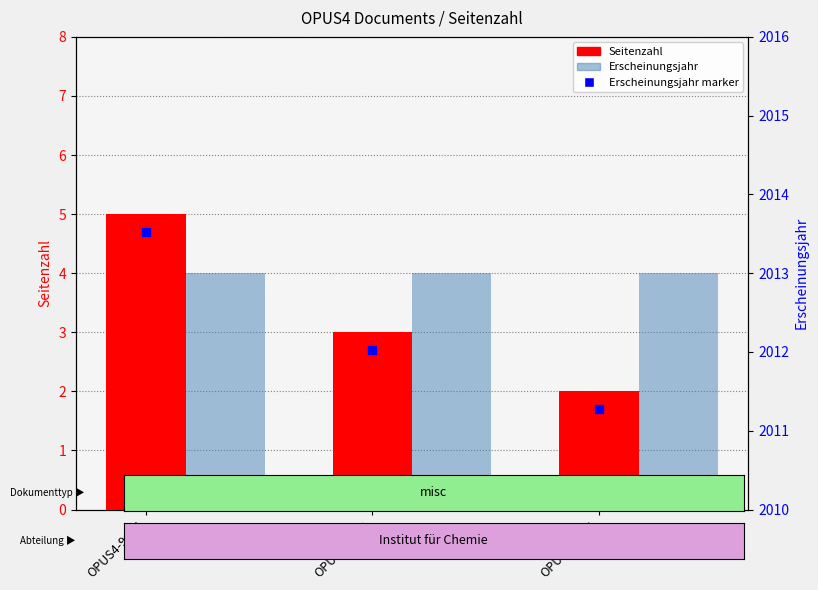

How many groups of bars are there?

3